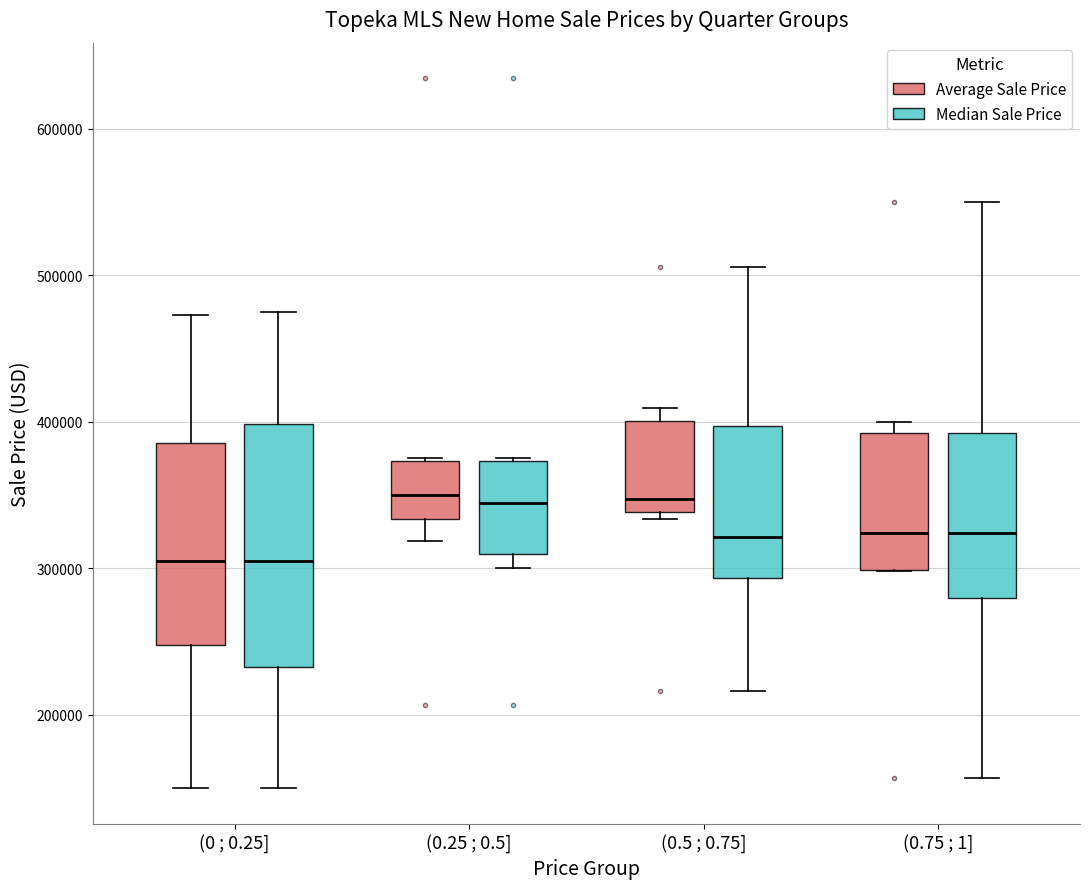

Where is the upper edge of the box for (0 ; 0.25] (Average Sale Price) on the y-axis? The values are not printed on the chart, so give them approximately, as read against the axis.

390000